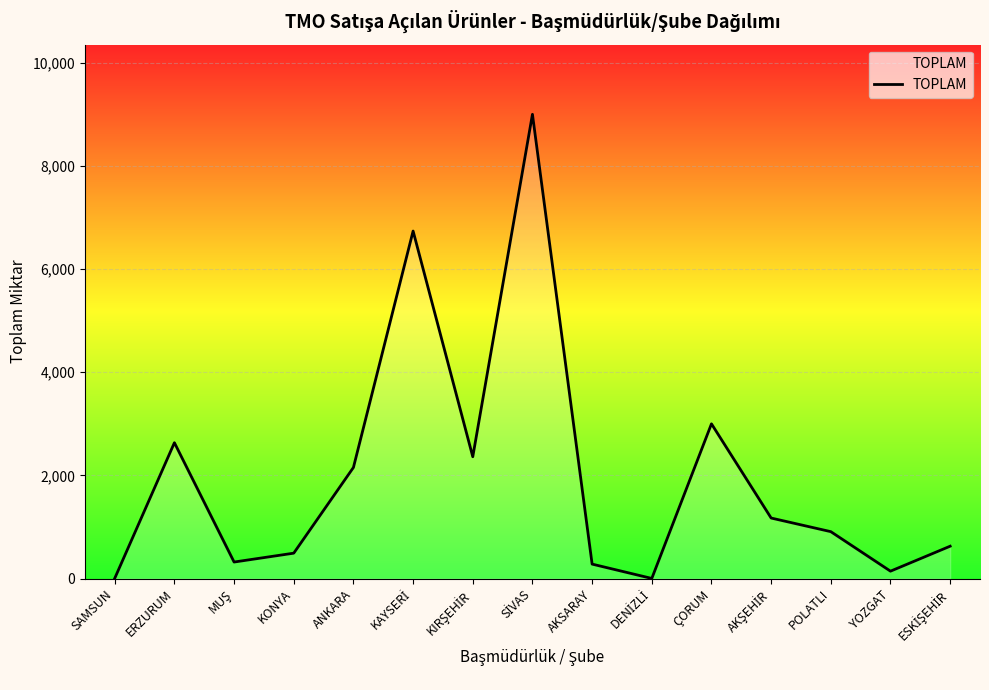

What is the minimum value shown in the chart?

3